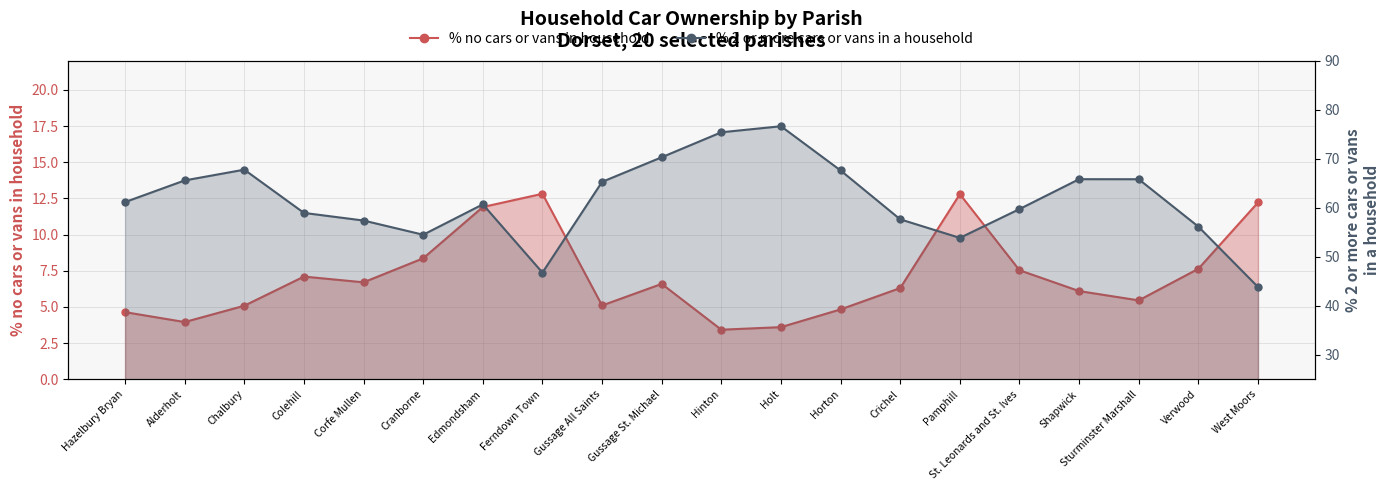

Rank the series by their maximum value, from highest to lowest.

% 2 or more cars or vans in a household, % no cars or vans in household